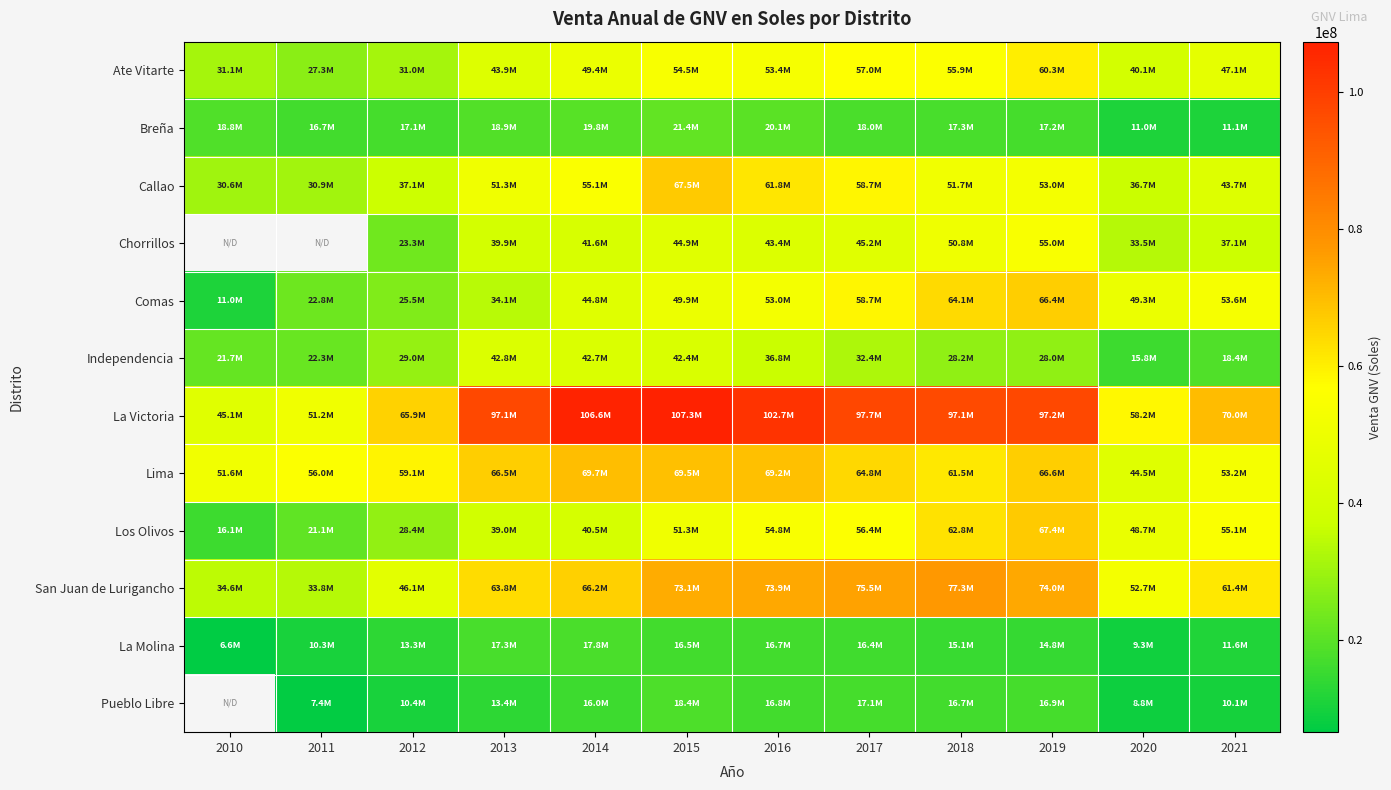

Is the value of Callao at 2020 greater than the value of Comas at 2021?

No